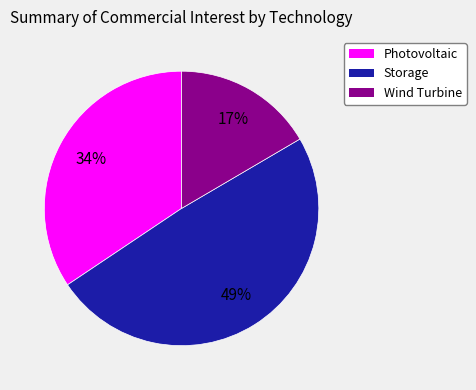

Which has a higher value, Wind Turbine or Photovoltaic?

Photovoltaic